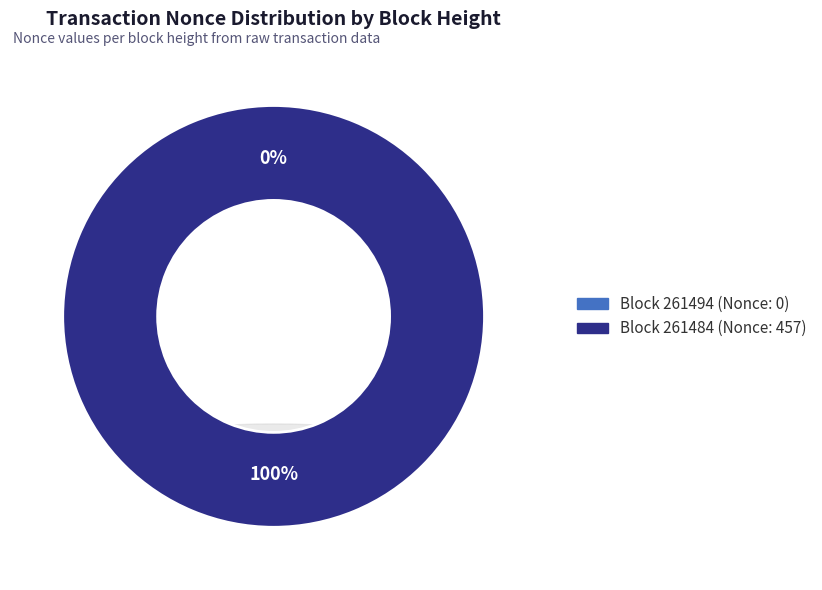

Which category has the smallest portion of the pie?

261494